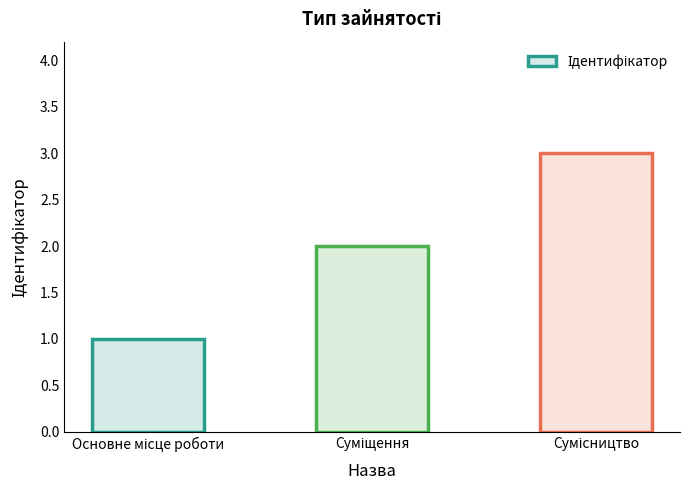

Count the values in the range 1 to 3.

3